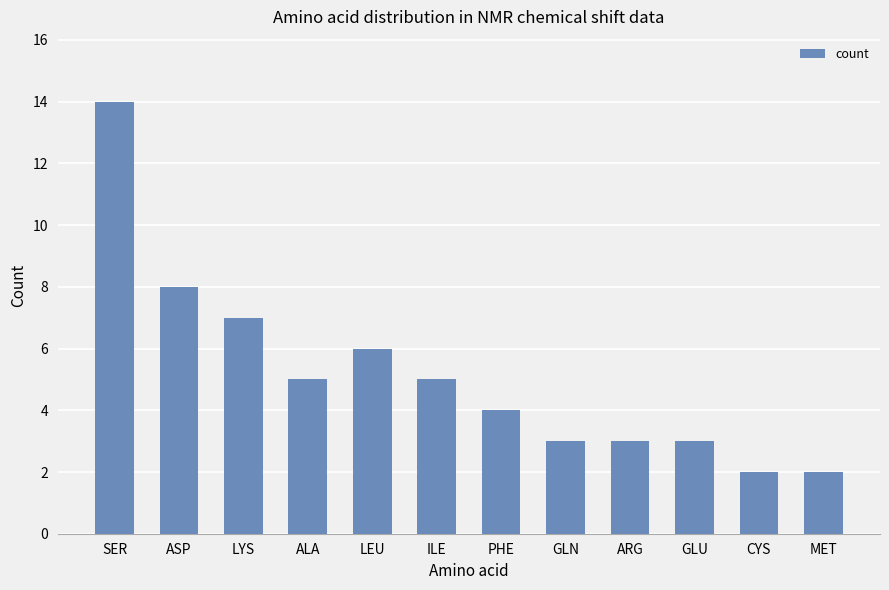

How many series are shown in this chart?

1